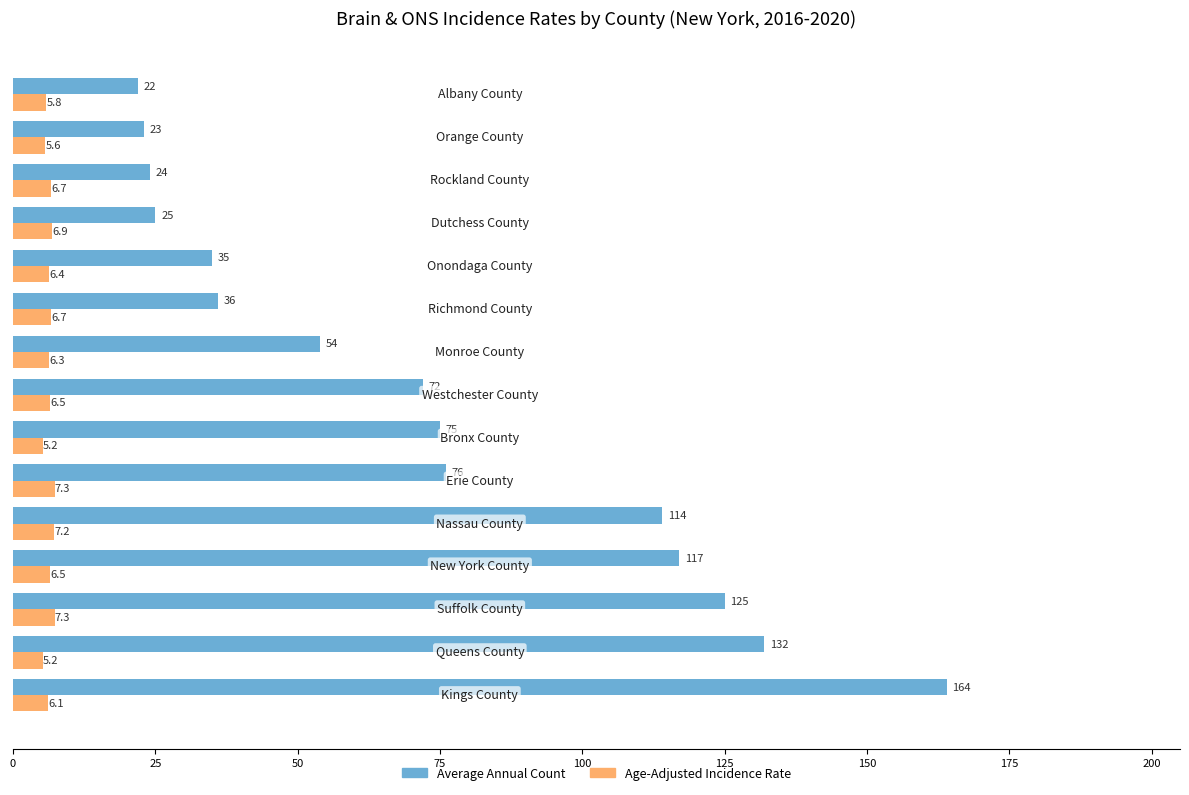

What is the sum of all Average Annual Count values?

1094.0